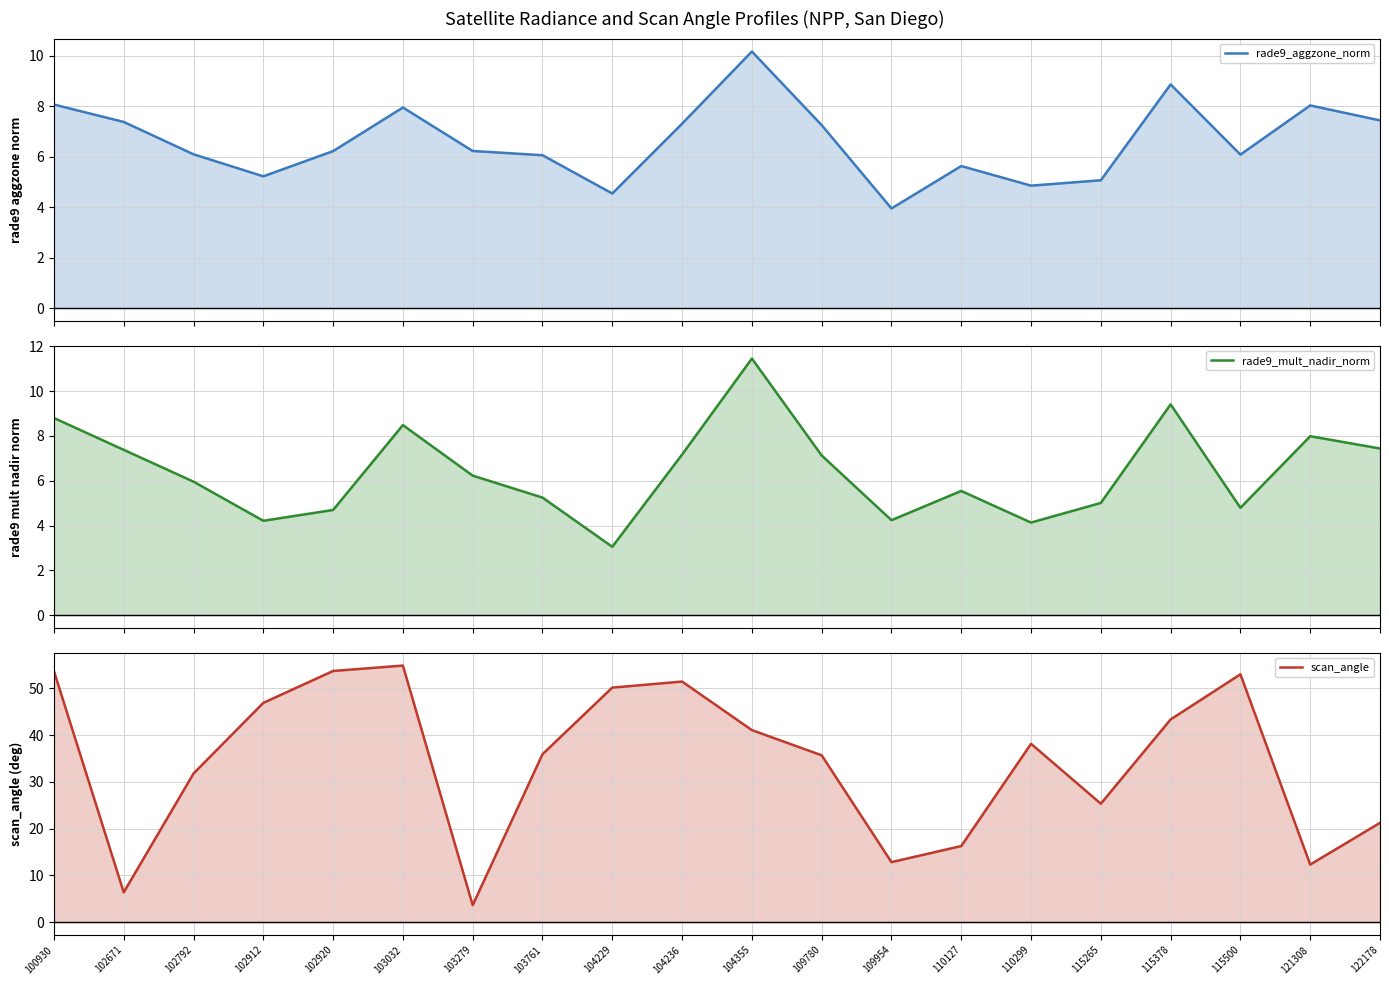

The value of rade9_mult_nadir_norm at 102912 is 6.1. True or false?

False